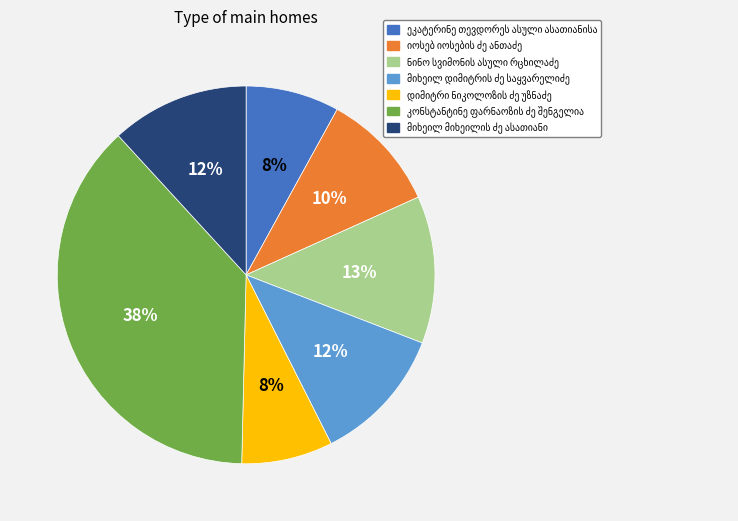

Is there any slice that represents more than half of the pie?

No